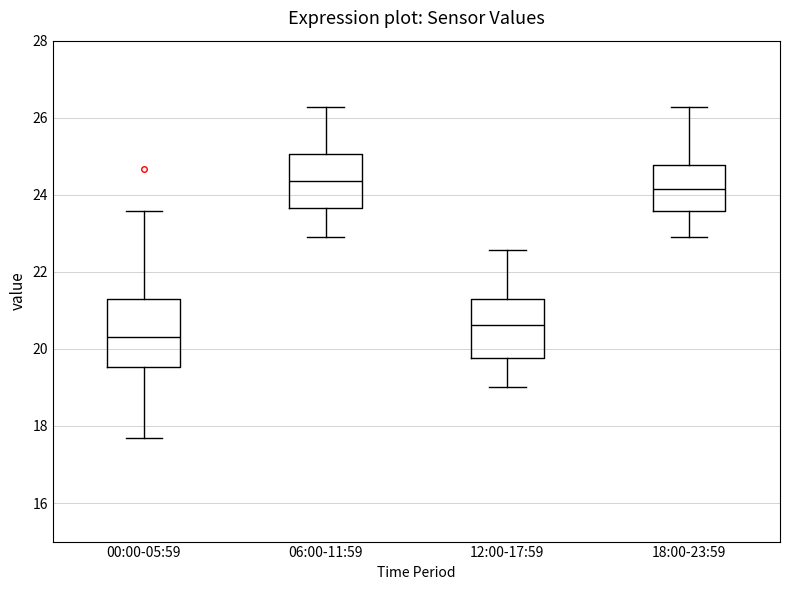

Which box's median line is the lowest?

00:00-05:59